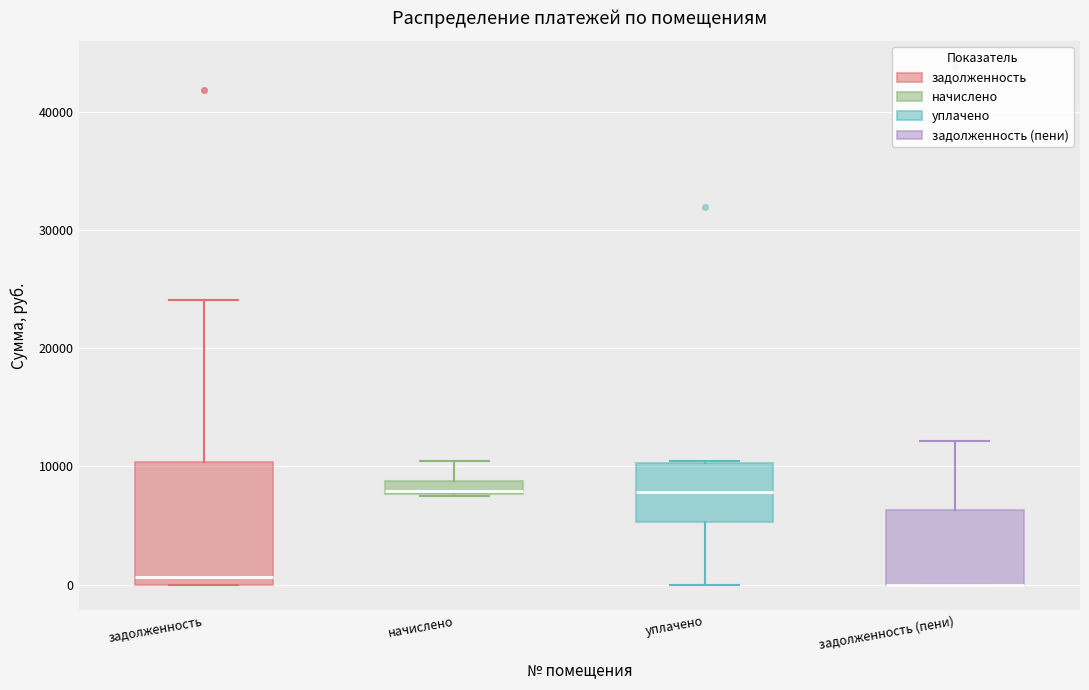

Where is the upper edge of the box for задолженность (пени) on the y-axis? The values are not printed on the chart, so give them approximately, as read against the axis.

6000